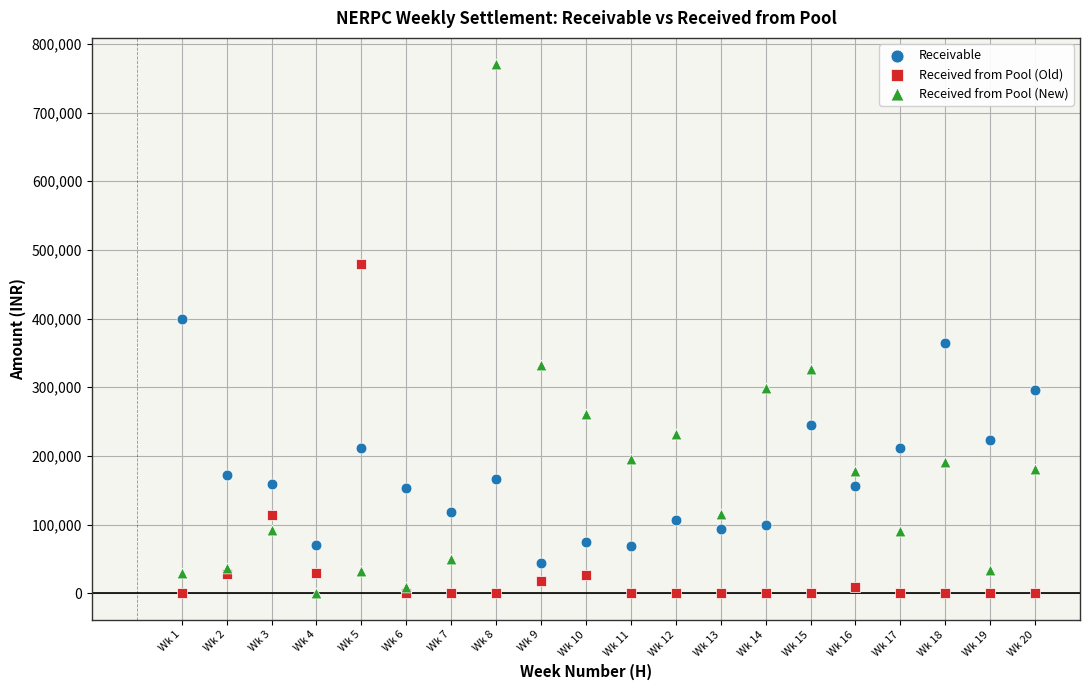

What are all the series names shown in the legend?

Receivable, Received from Pool (Old), Received from Pool (New)